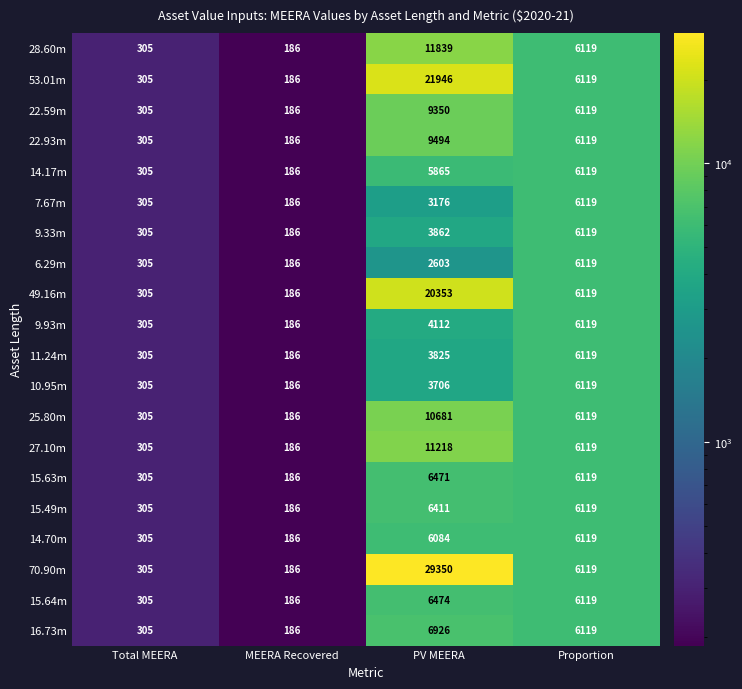

Count the number of data series in this chart.

20